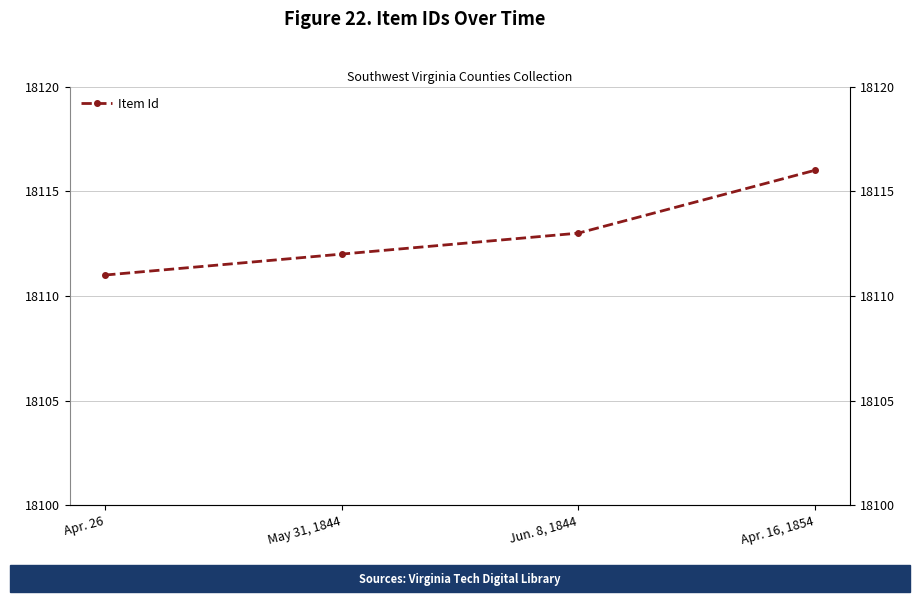

Approximately how many times larger is the value at Jun. 8, 1844 compared to Apr. 16, 1854?

1.0